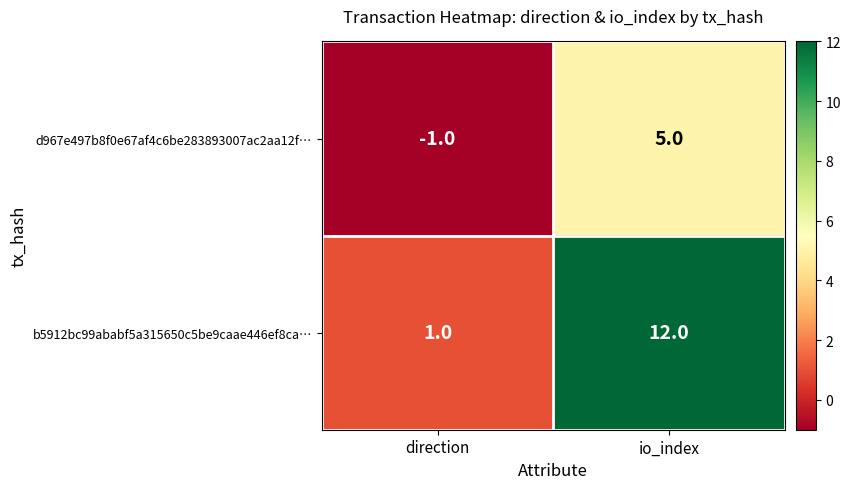

What is the minimum value shown in the chart?

-1